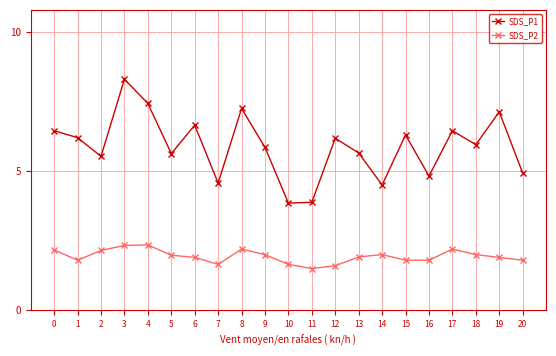

At 20, list the series in order from smallest to largest.

SDS_P2, SDS_P1